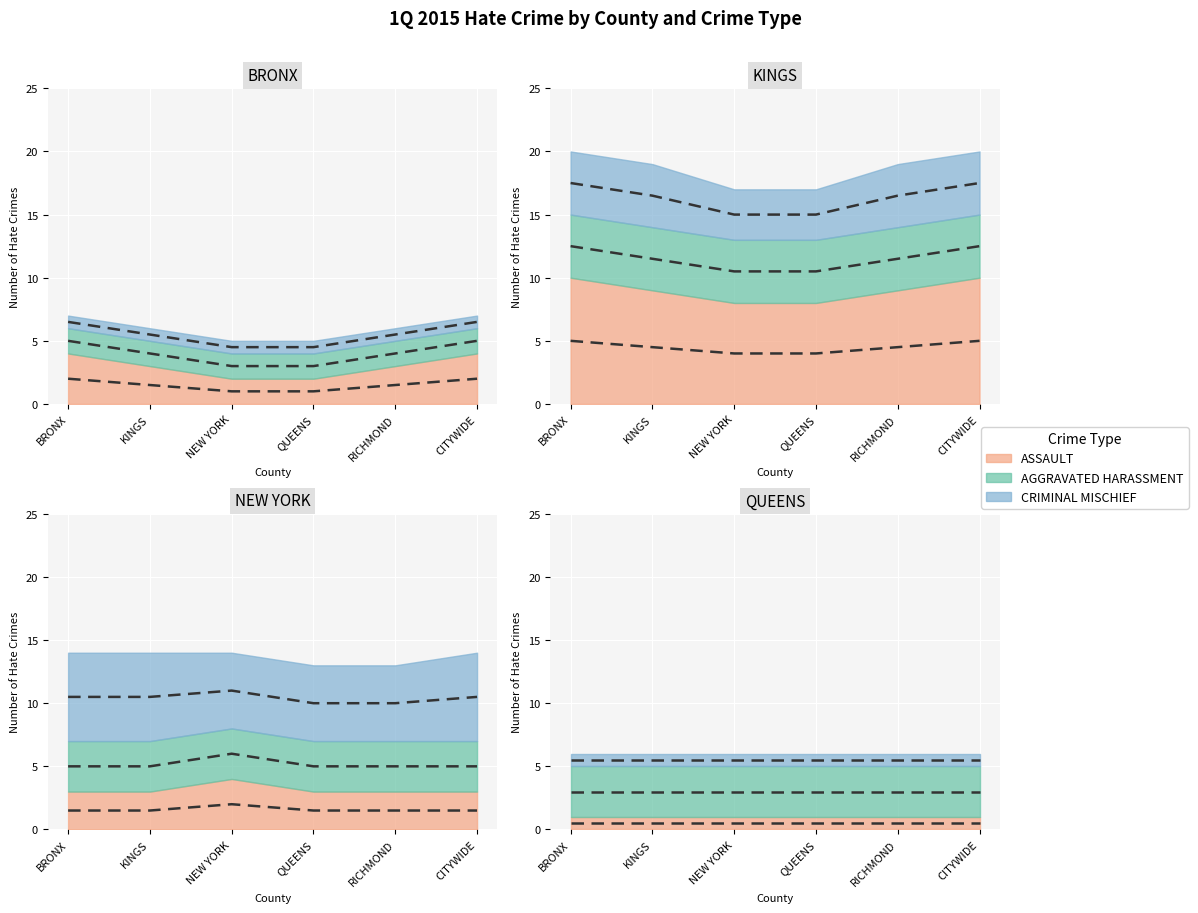

How many interior local peaks does the AGGRAVATED HARASSMENT series have?

1